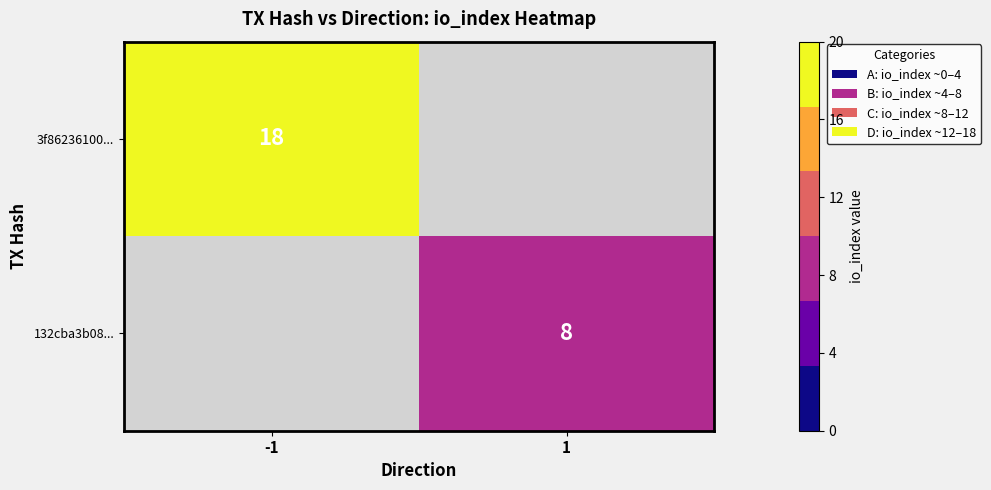

The value of 132cba3b08... at 1 is 13. True or false?

False